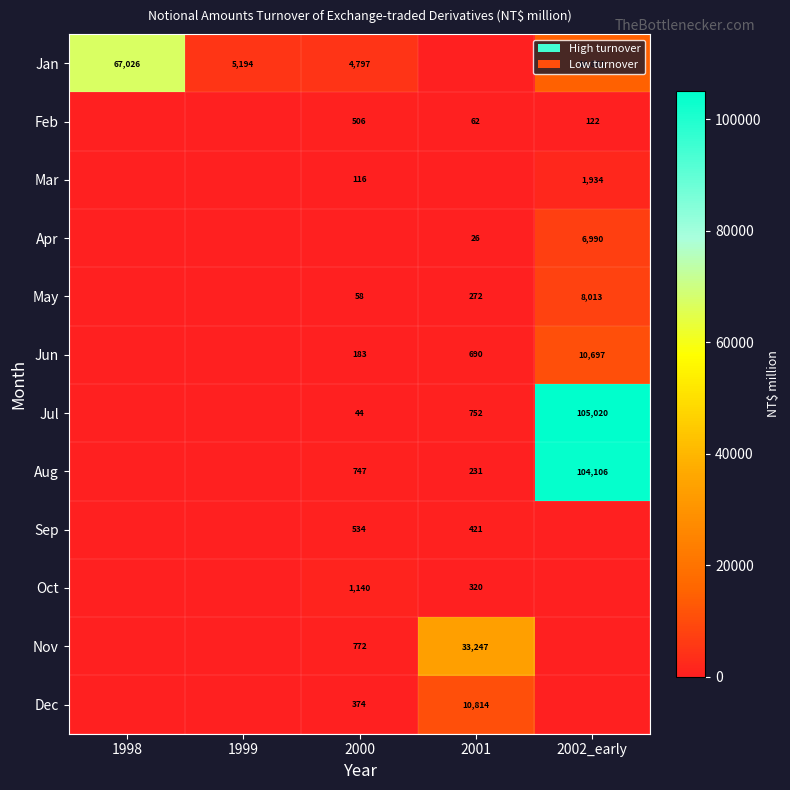

The Oct series shows 157 at 2001. True or false?

False